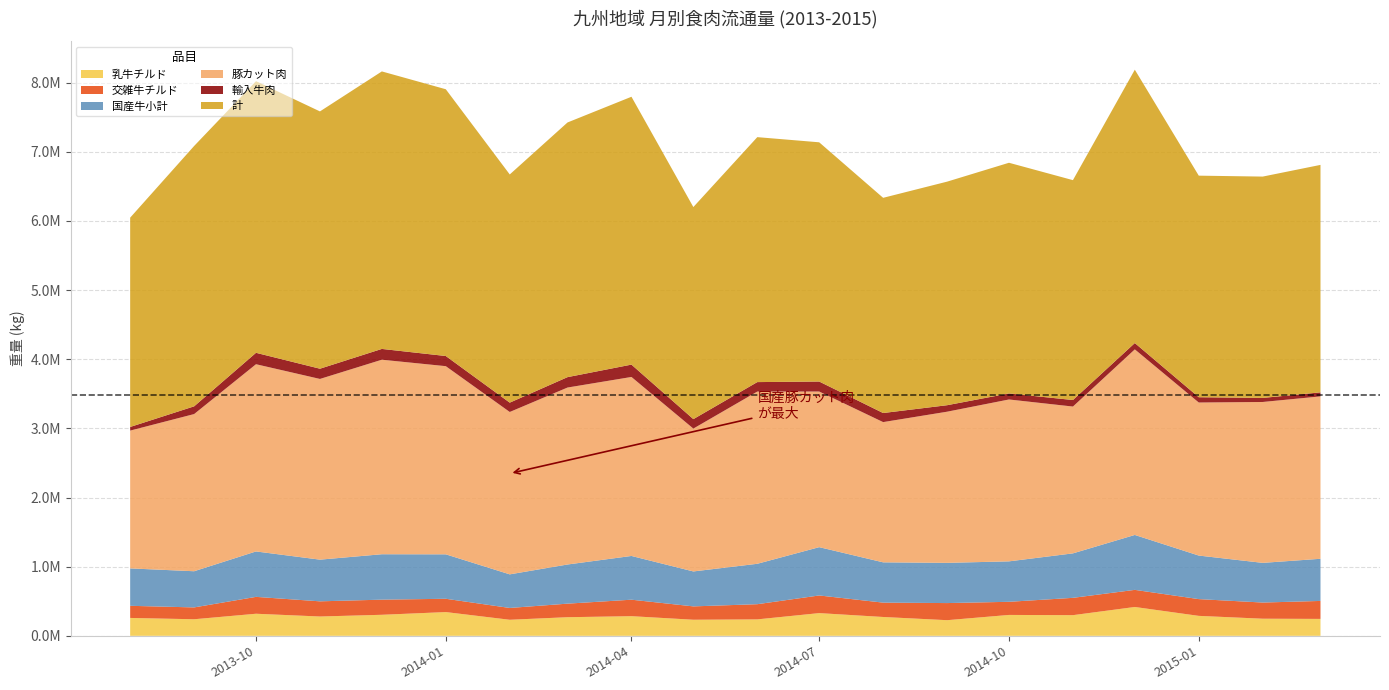

Reading left to right, list all the values displayed in this chart.

乳牛チルド: 258779.9	239716.5	319387.7	279502.8	304347.5	343577.9	232246.6	269349.1	284212.2	232755.4	237913.2	328608.5	272571.7	226278.0	302171.0	298952.0	417228.0	288702.3	247687.0	244750.0
交雑牛チルド: 175362.8	171190.5	244045.6	219346.7	218804.3	192282.3	170830.4	196031.9	238251.6	193070.4	219588.8	255152.3	207536.2	247468.0	189836.0	250391.0	247384.0	242278.8	233691.0	259840.0
国産牛小計: 540933.4	523071.2	656887.7	602717.0	656702.6	642732.9	485861.5	566110.6	632618.5	505283.7	584277.4	698504.6	582704.8	581589.0	584879.0	643048.0	794163.2	629801.6	573699.0	609520.0
豚カット肉: 1992590.1	2272637.8	2707008.9	2612960.7	2812654.6	2720619.1	2347832.6	2558668.6	2588032.7	2065511.0	2490203.8	2250365.8	2027557.1	2185387.0	2340654.0	2122928.0	2683321.0	2212866.1	2326311.0	2348062.0
輸入牛肉: 52593.2	111650.8	165086.8	147907.0	156126.8	146887.0	135040.6	150439.3	178632.5	136880.0	136947.9	144426.4	131359.3	93976.0	87457.0	94508.0	91419.7	76418.4	58611.0	58371.0
計: 3026454.3	3764731.0	3927840.6	3720519.4	4012523.2	3857212.3	3299597.3	3682424.2	3873058.8	3066551.0	3541931.2	3459182.9	3111749.9	3232581.0	3335310.0	3179240.0	3952613.4	3203884.1	3200538.0	3289002.0